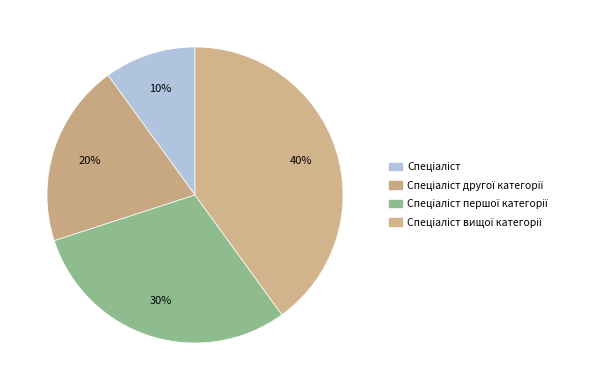

How many slices are in this pie chart?

4